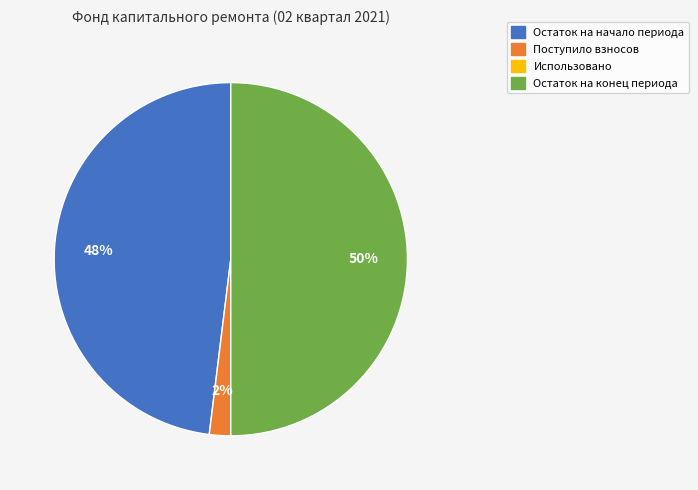

The Остаток на начало периода slice represents 48% of the pie. True or false?

True